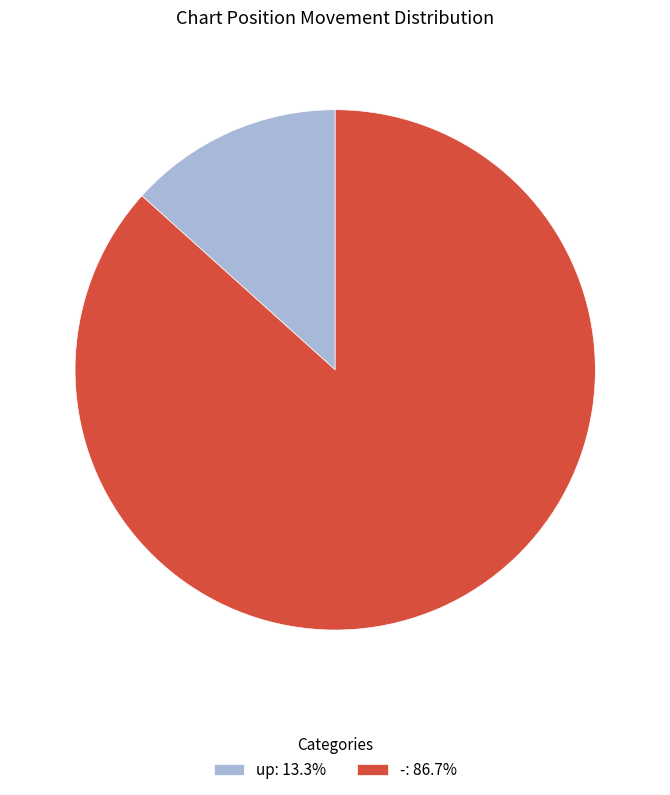

Between - and up, which is larger?

-